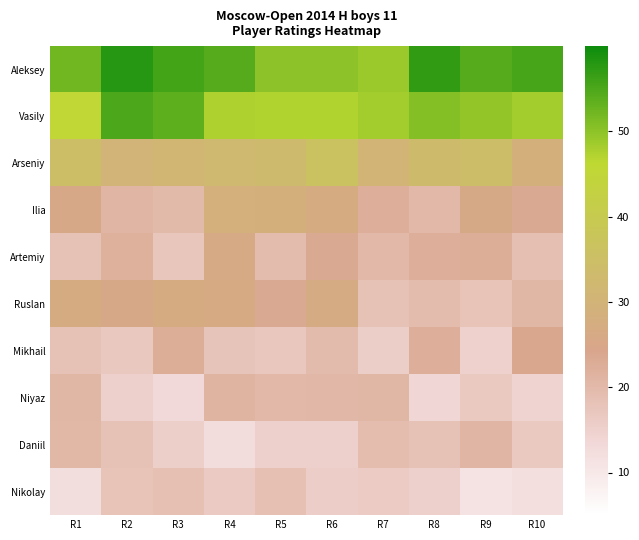

Reading left to right, extract all data points from this chart.

Aleksey: R1=52.1	R2=57.9	R3=55.7	R4=54.3	R5=49.9	R6=49.9	R7=48.9	R8=57.0	R9=54.4	R10=55.4
Vasily: R1=45.5	R2=55.0	R3=53.6	R4=47.4	R5=47.1	R6=47.2	R7=48.4	R8=50.6	R9=49.6	R10=48.2
Arseniy: R1=34.7	R2=29.9	R3=31.5	R4=32.2	R5=33.1	R6=36.4	R7=30.5	R8=33.7	R9=34.5	R10=29.0
Ilia: R1=25.3	R2=20.9	R3=19.9	R4=28.7	R5=28.9	R6=27.3	R7=22.2	R8=20.2	R9=26.0	R10=23.6
Artemiy: R1=18.2	R2=22.0	R3=17.3	R4=26.1	R5=19.6	R6=23.6	R7=20.1	R8=22.2	R9=22.5	R10=18.8
Ruslan: R1=27.2	R2=25.3	R3=26.9	R4=26.5	R5=23.5	R6=26.8	R7=18.4	R8=19.5	R9=18.0	R10=20.8
Mikhail: R1=18.1	R2=17.0	R3=22.5	R4=17.8	R5=17.1	R6=19.7	R7=15.7	R8=22.3	R9=15.0	R10=24.1
Niyaz: R1=20.9	R2=15.1	R3=13.2	R4=21.3	R5=20.2	R6=20.4	R7=20.9	R8=13.9	R9=16.7	R10=14.3
Daniil: R1=20.7	R2=18.3	R3=15.4	R4=12.7	R5=15.2	R6=15.3	R7=19.3	R8=18.4	R9=20.9	R10=16.8
Nikolay: R1=12.1	R2=18.1	R3=18.6	R4=16.6	R5=18.7	R6=15.9	R7=16.2	R8=15.2	R9=11.2	R10=12.0